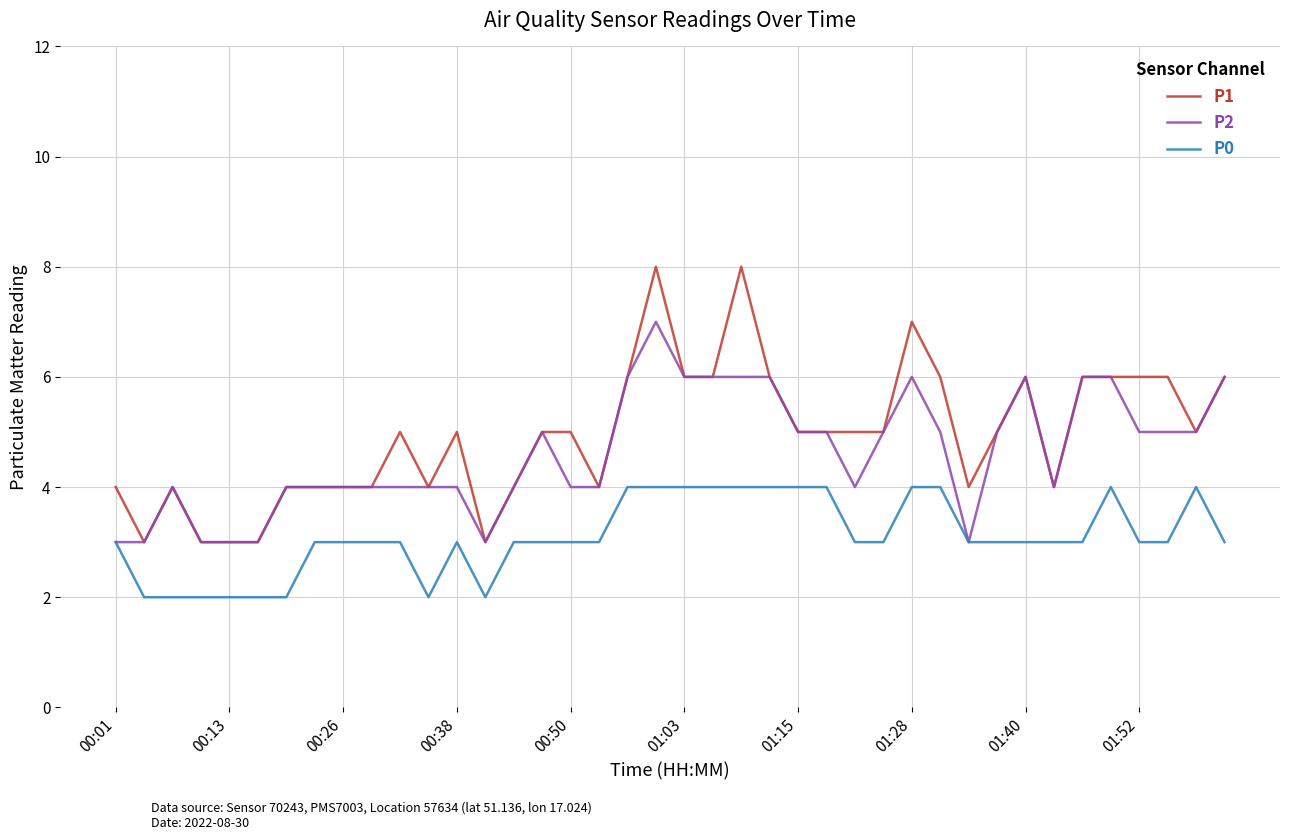

True or false: P1 and P0 intersect in this chart.

False